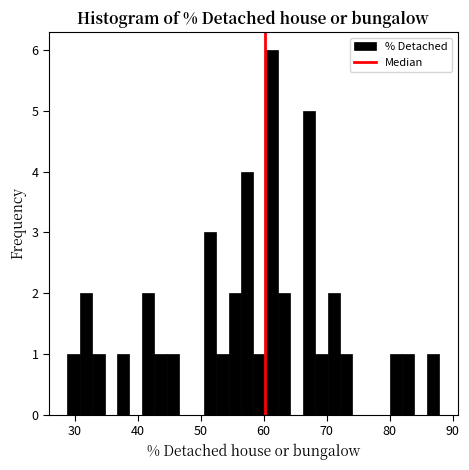

Read against the x-axis, roughly where is the centre of the tallest bar?

61